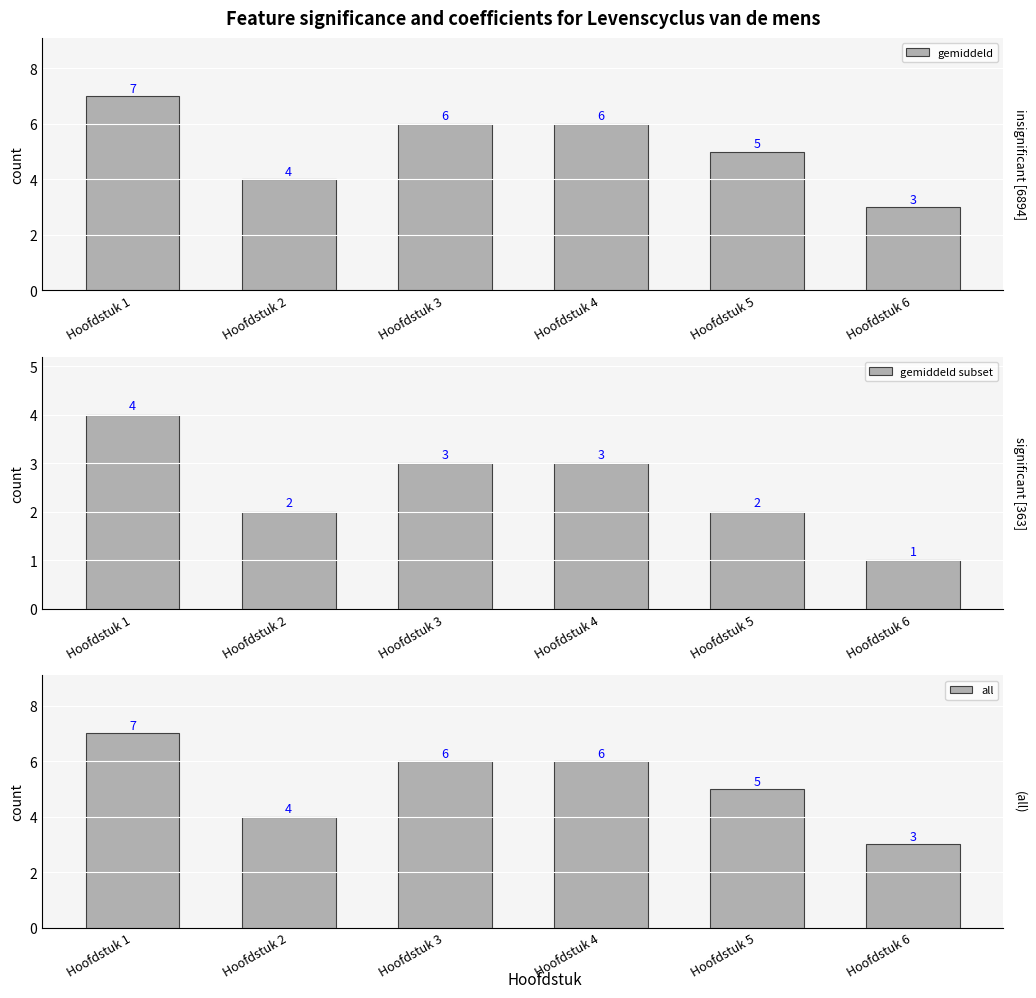

What is the value of the gemiddeld bar at the 6th from the left?

3